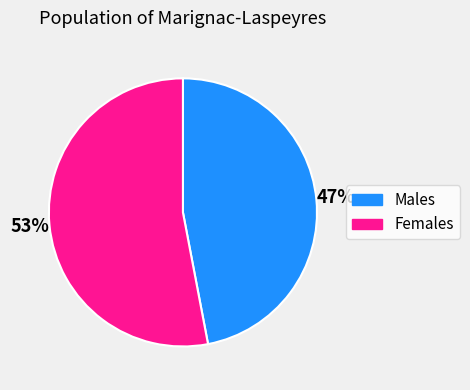

To the nearest percent, what is the difference between the largest and smallest slice percentages?

6%